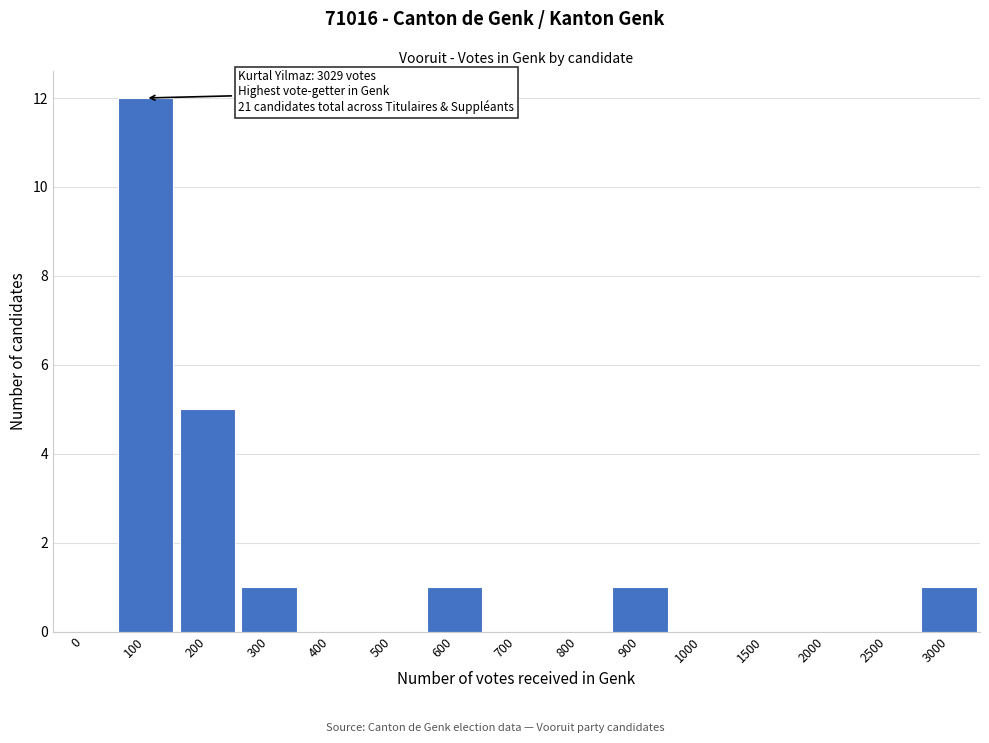

Reading left to right, extract all data points from this chart.

0=0	100=12	200=5	300=1	400=0	500=0	600=1	700=0	800=0	900=1	1000=0	1500=0	2000=0	2500=0	3000=1